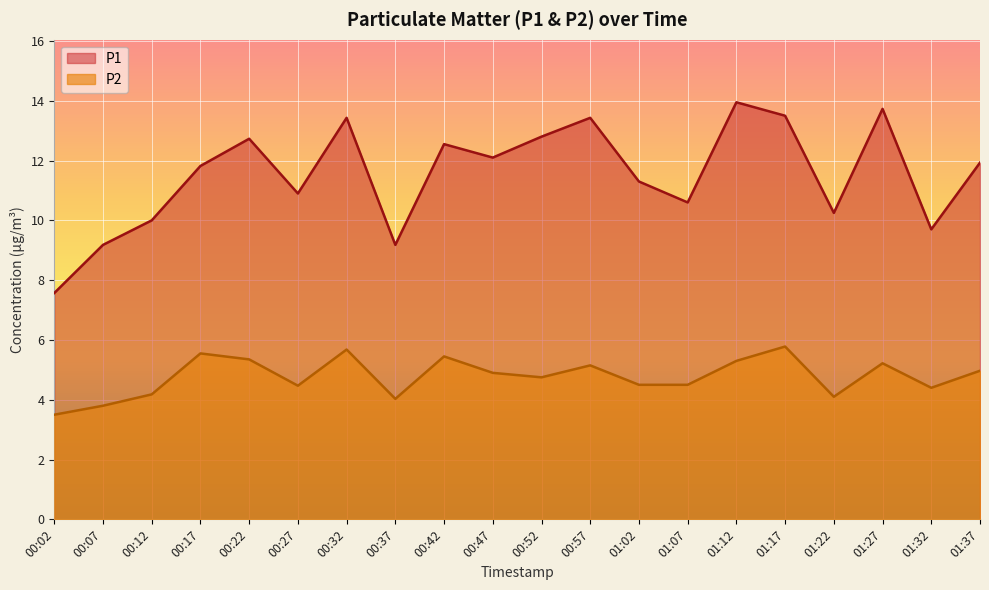

What position from the left is 01:17?

16